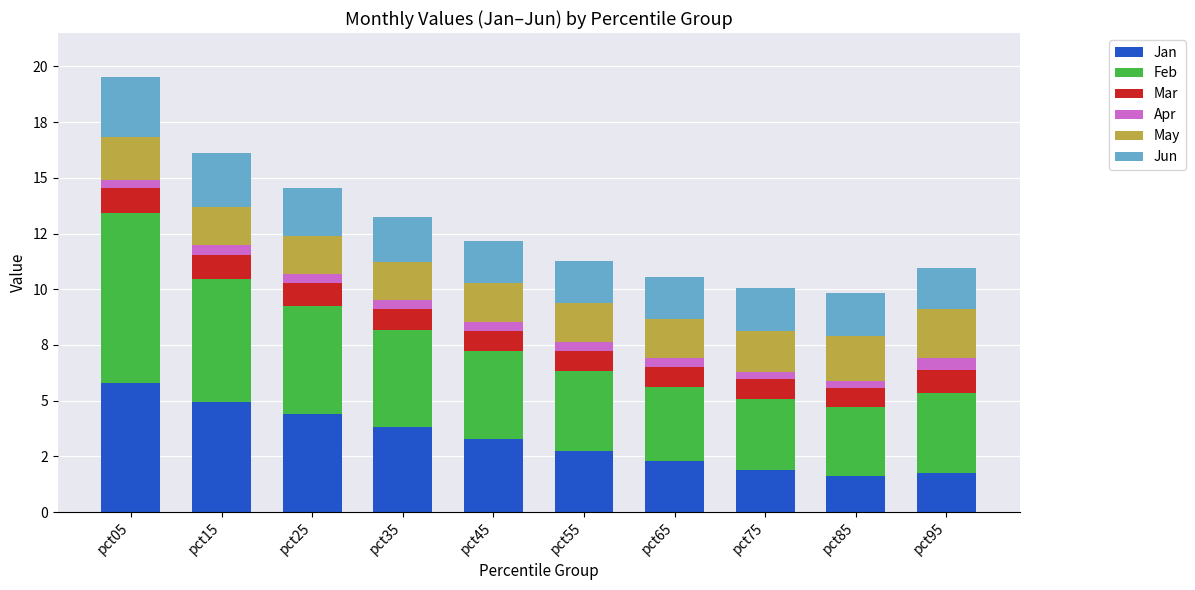

What are all the series names shown in the legend?

Jan, Feb, Mar, Apr, May, Jun